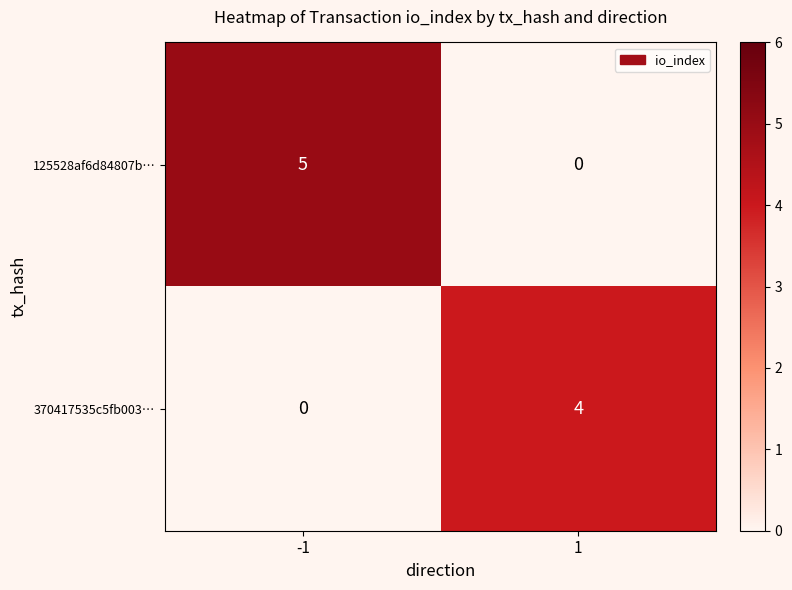

What is the sum of all 370417535c5fb003… values?

4